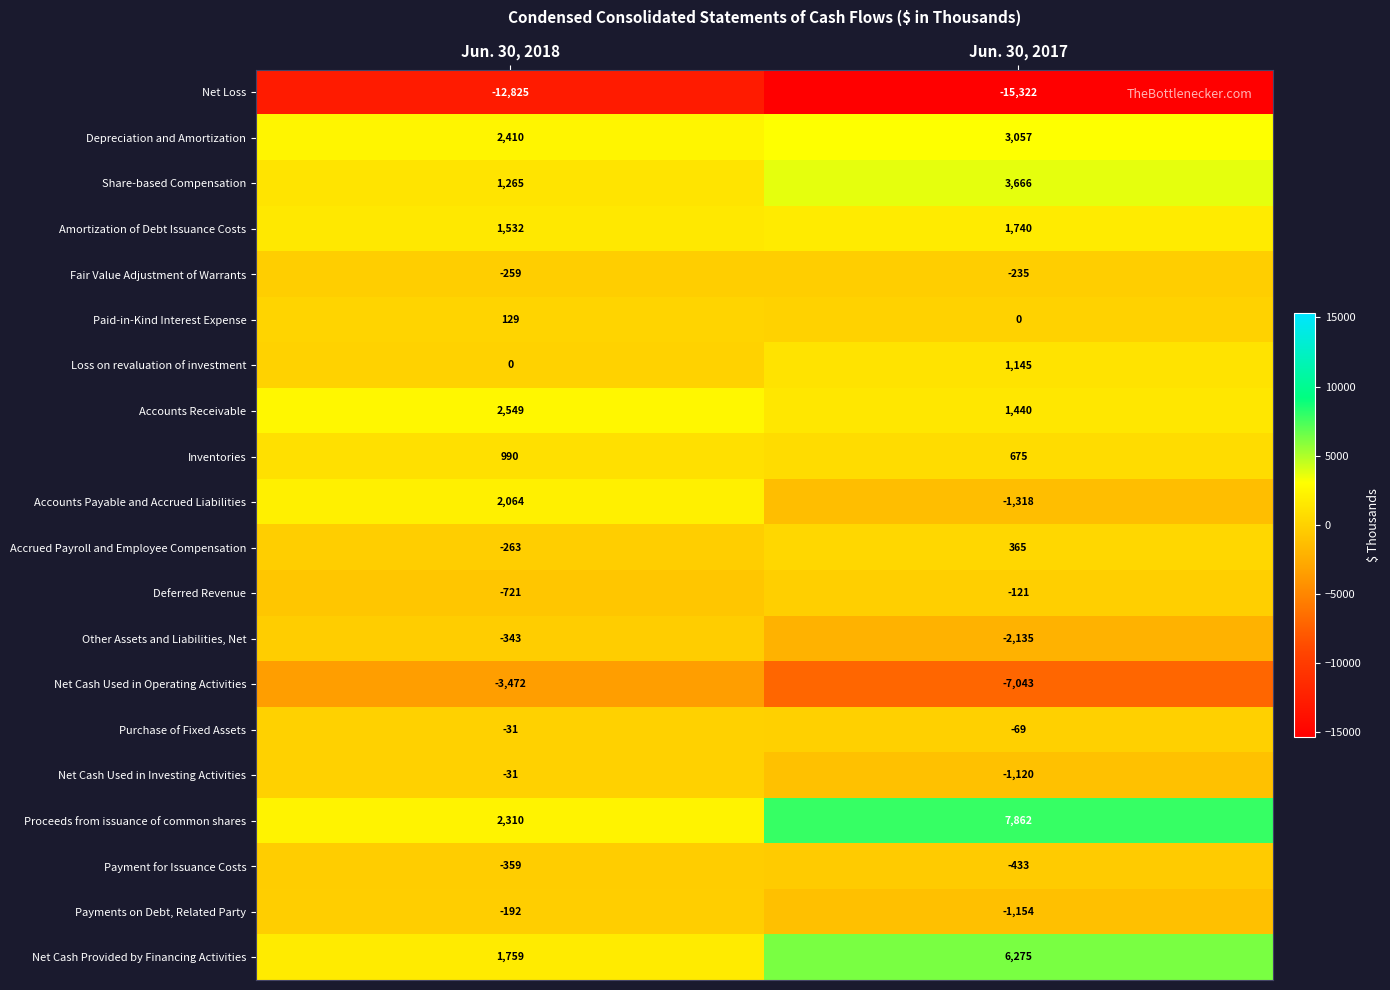

Which label corresponds to the smallest value in the chart?

Jun. 30, 2017